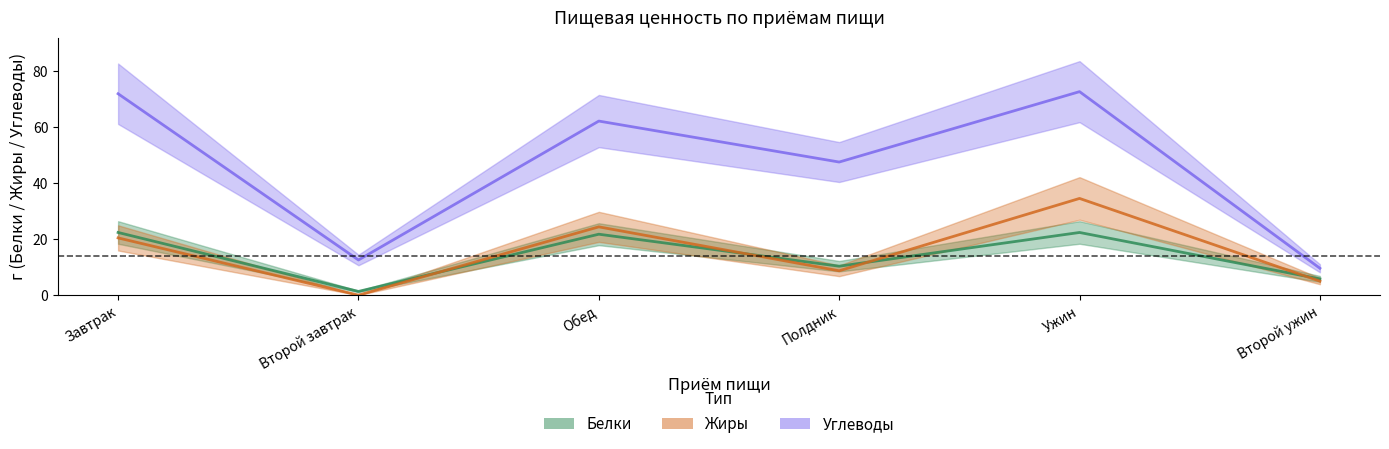

What is the value of the Углеводы point at the 4th from the left?

47.6